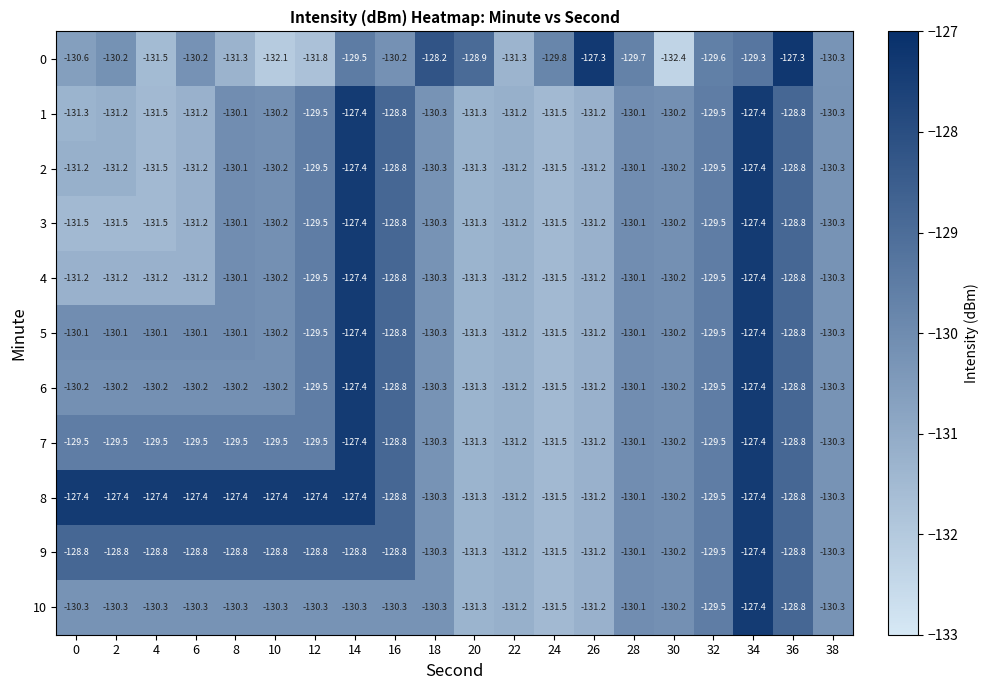

What is the minimum value shown in the chart?

-132.4